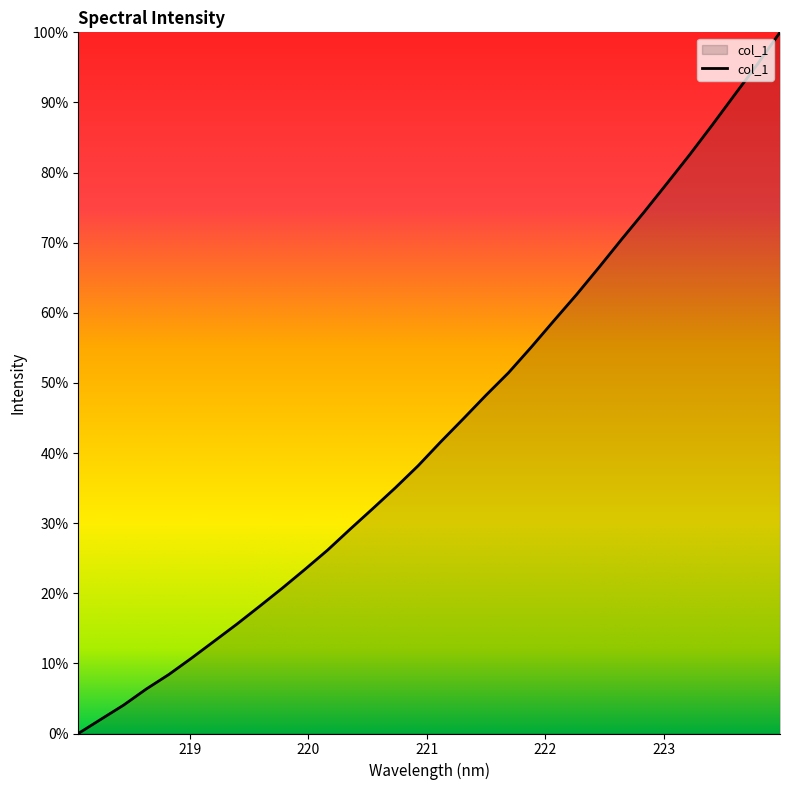

What is the difference between the maximum and minimum values?

100.0